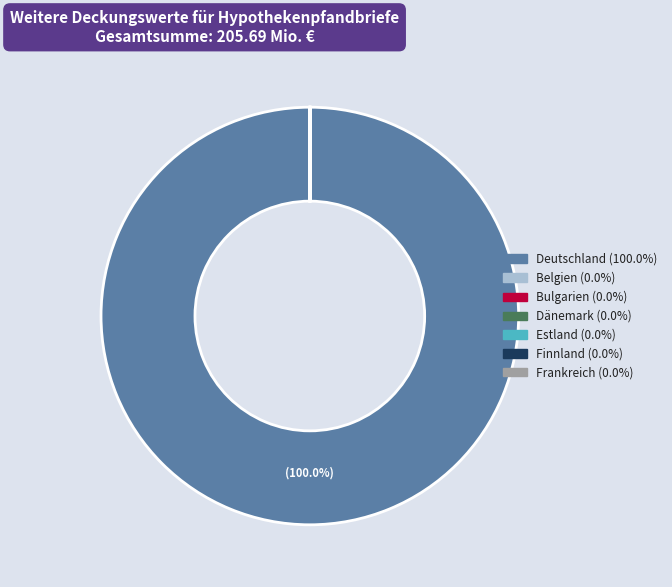

Which slice represents more than half of the pie?

Deutschland